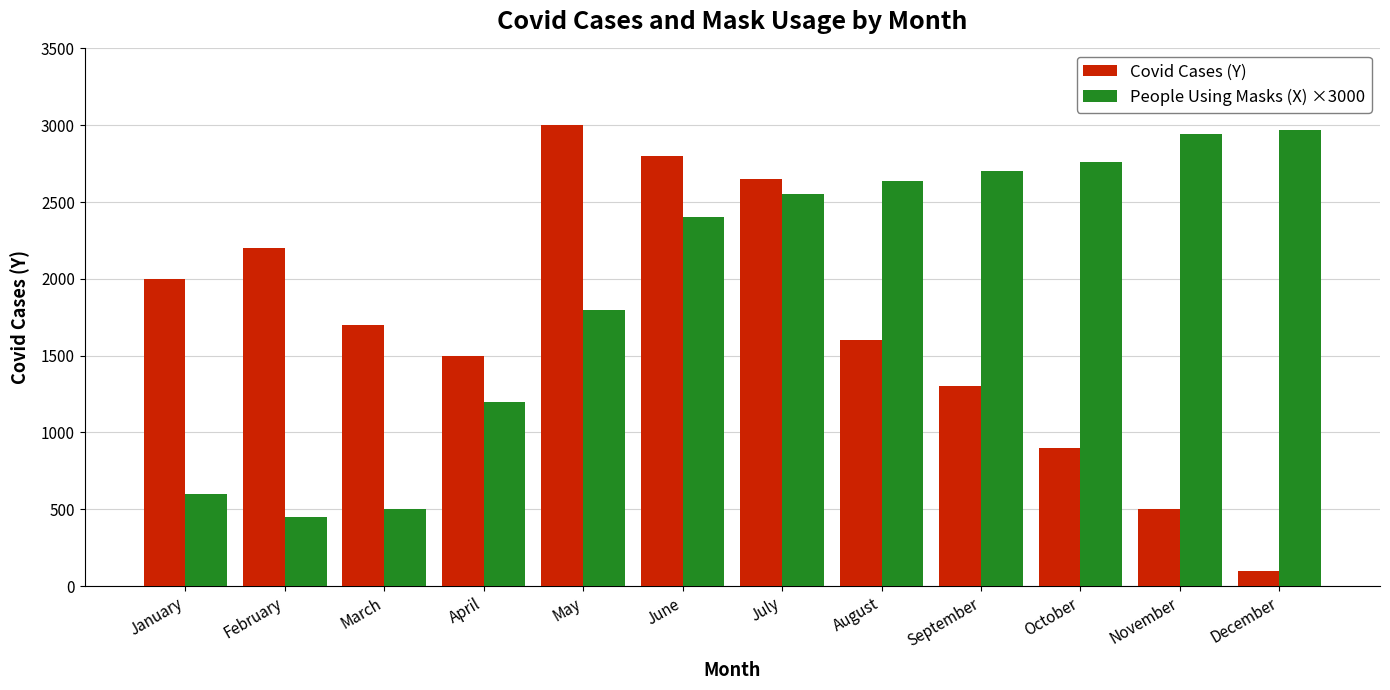

True or false: Covid Cases (Y) has a value of 2800.0 at June.

True